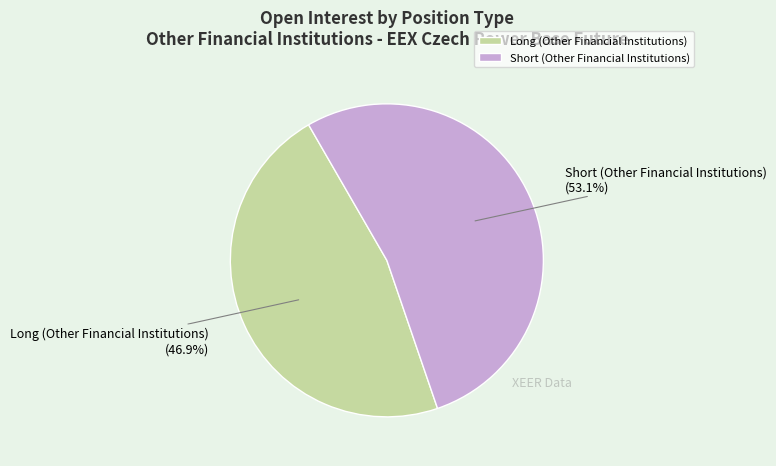

Do Short (Other Financial Institutions) and Long (Other Financial Institutions) together represent more than half of the pie?

Yes